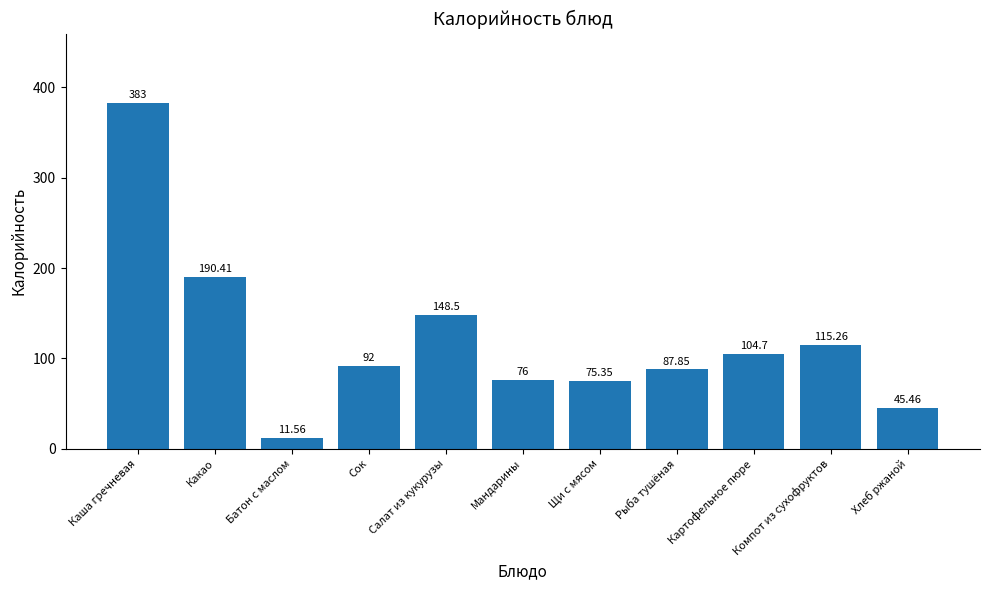

True or false: the data shows 76.0 at Мандарины.

True